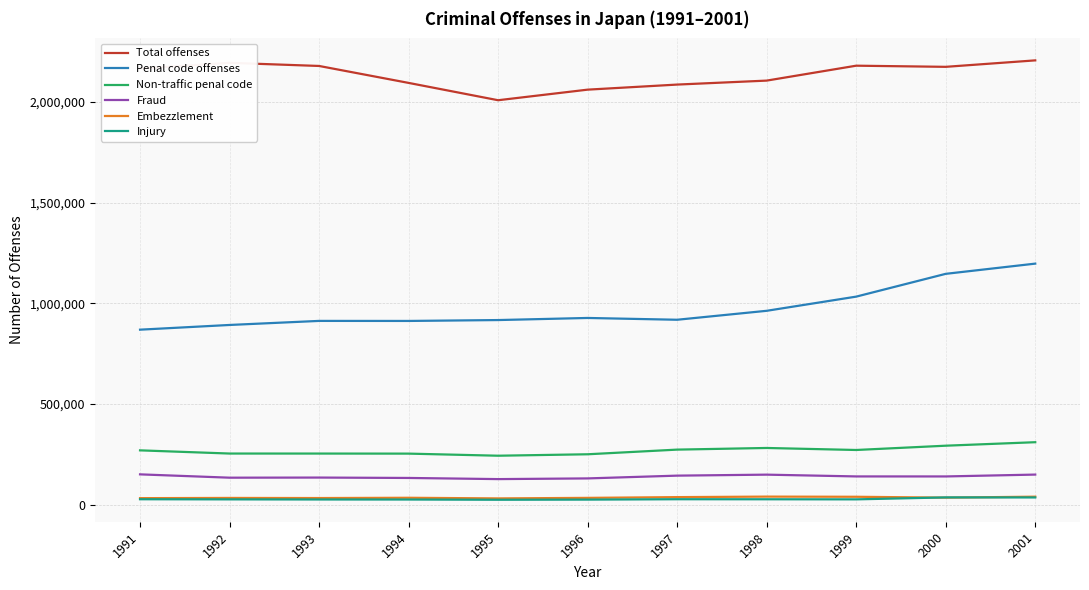

The value of Non-traffic penal code at 1997 is 76526. True or false?

False